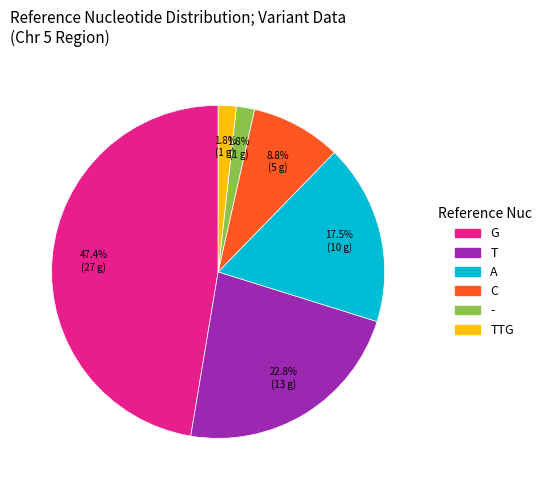

How many slices are in this pie chart?

6